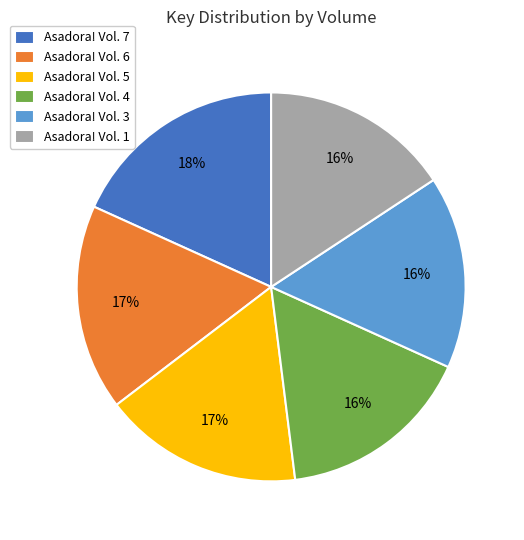

To the nearest percent, what portion does Asadora! Vol. 5 represent?

17%